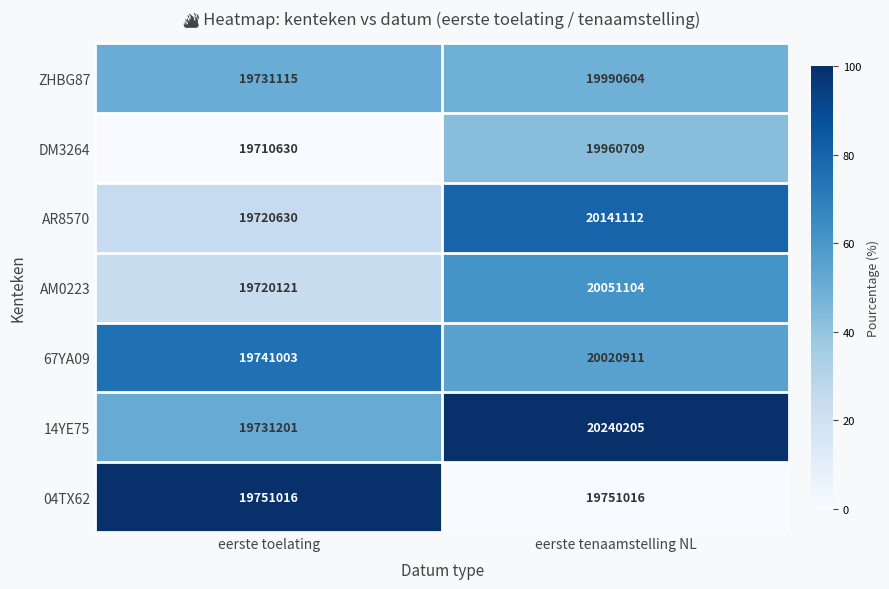

At which category is the sum across all series the highest?

eerste tenaamstelling NL